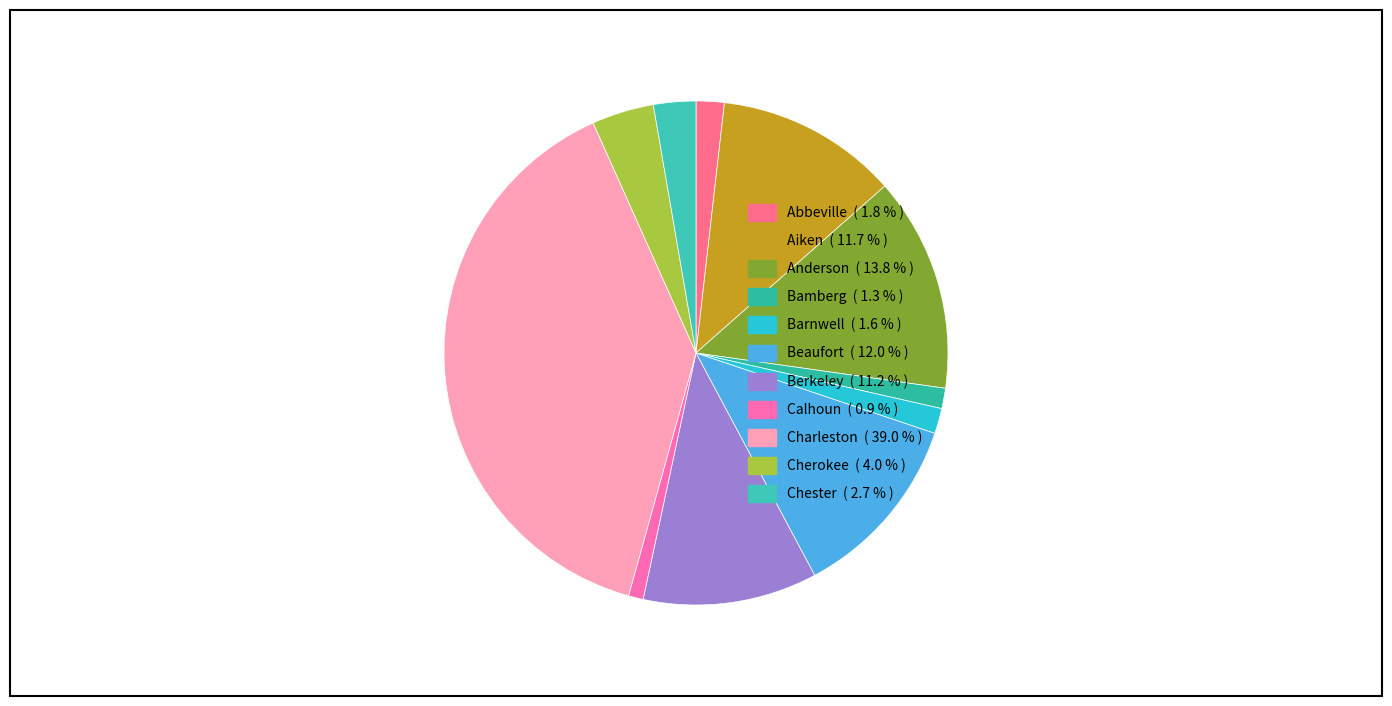

Is there a majority slice in this chart?

No